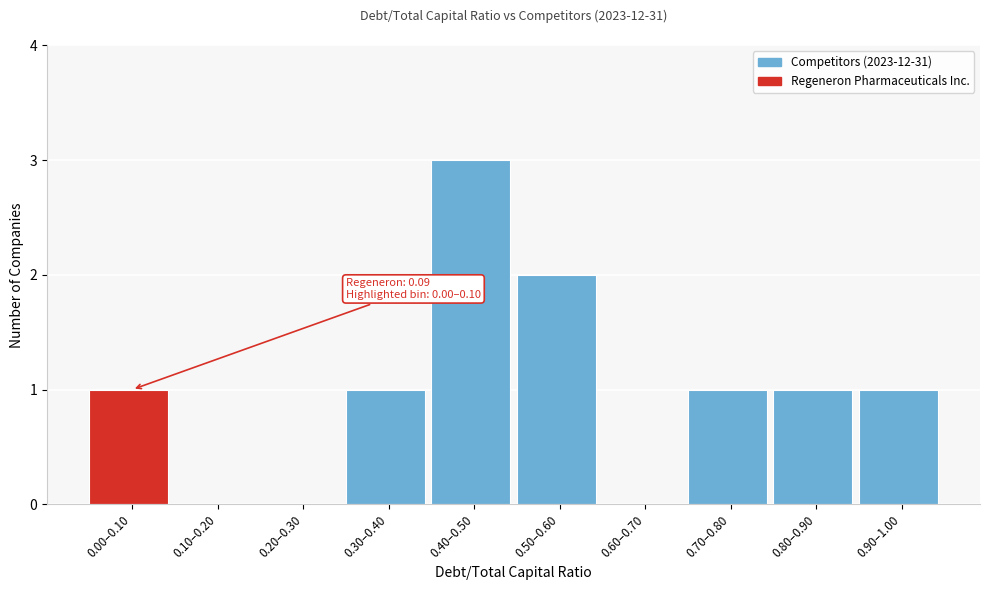

Reading left to right, list all the values displayed in this chart.

0.00–0.10=1	0.10–0.20=0	0.20–0.30=0	0.30–0.40=1	0.40–0.50=3	0.50–0.60=2	0.60–0.70=0	0.70–0.80=1	0.80–0.90=1	0.90–1.00=1